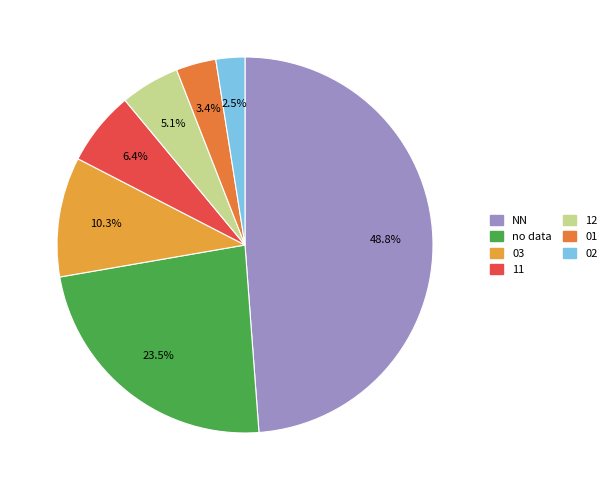

Does any single category account for the majority?

No